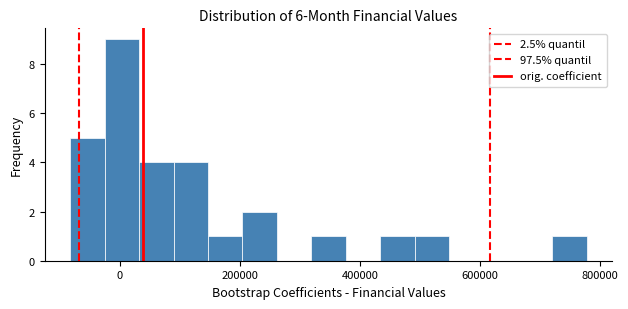

Around what value on the x-axis is the tallest bar? Give the approximate position of its centre, as read against the axis.

0